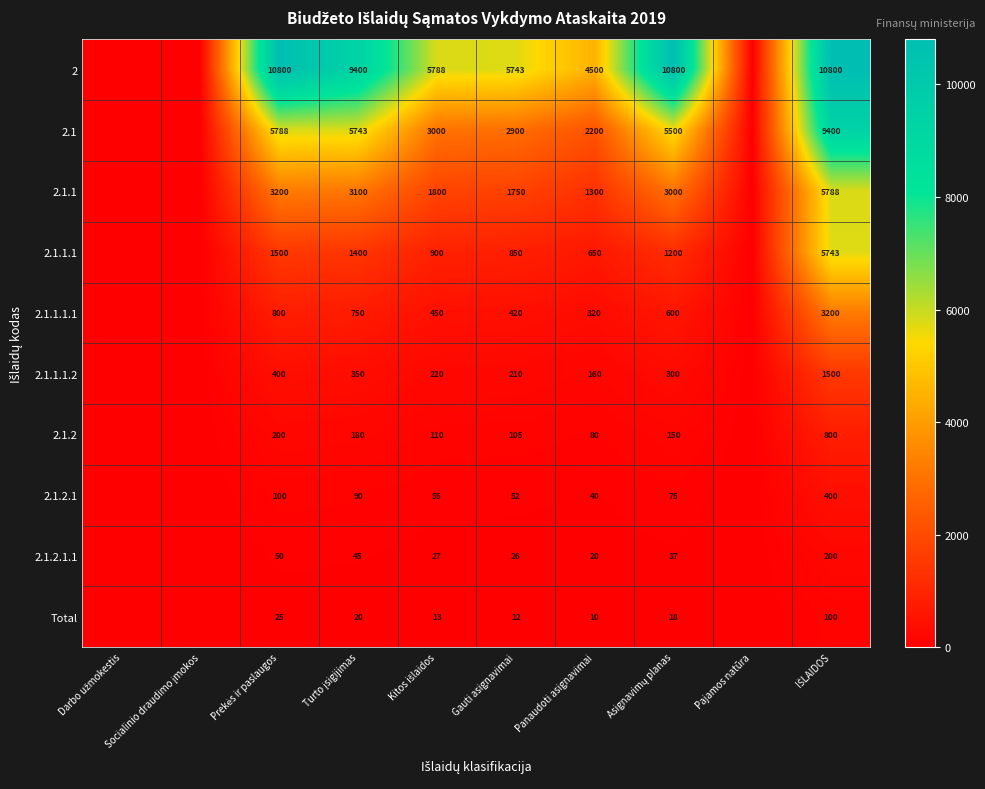

The 2.1.1 series shows 1794 at Panaudoti asignavimai. True or false?

False